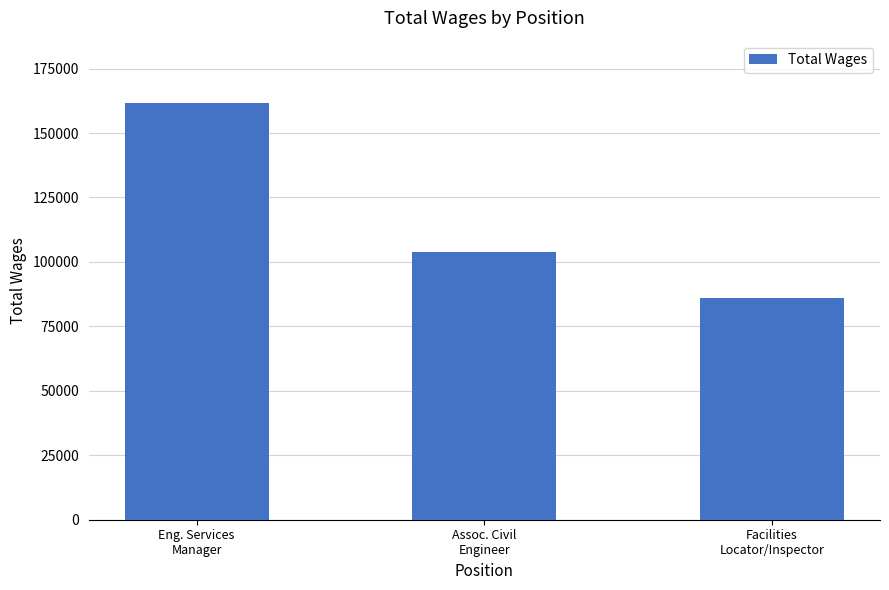

What is the ratio of the value at Assoc. Civil
Engineer to the value at Facilities
Locator/Inspector?

1.2